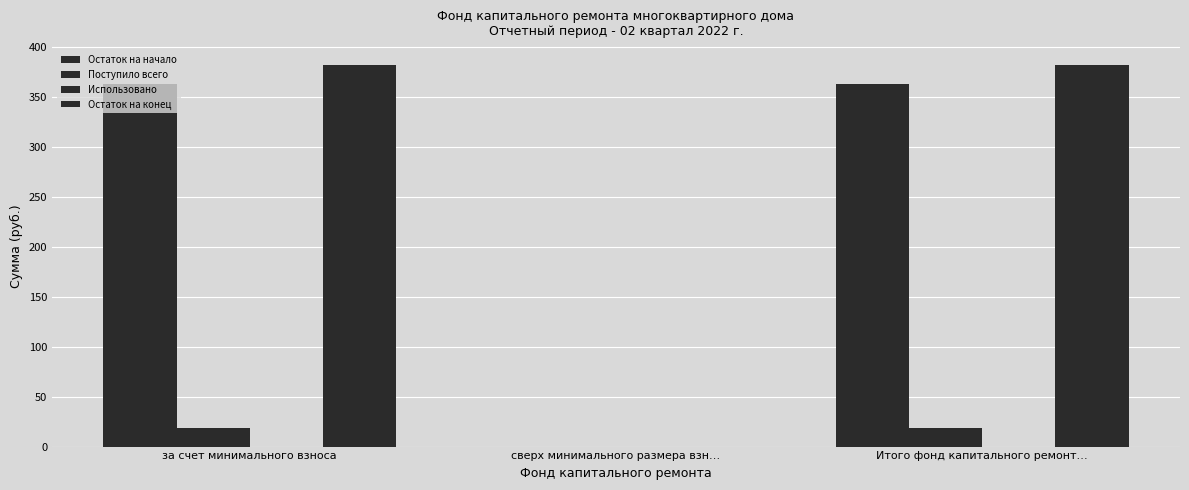

What is the label of the 2nd bar from the right?

сверх минимального размера взн…